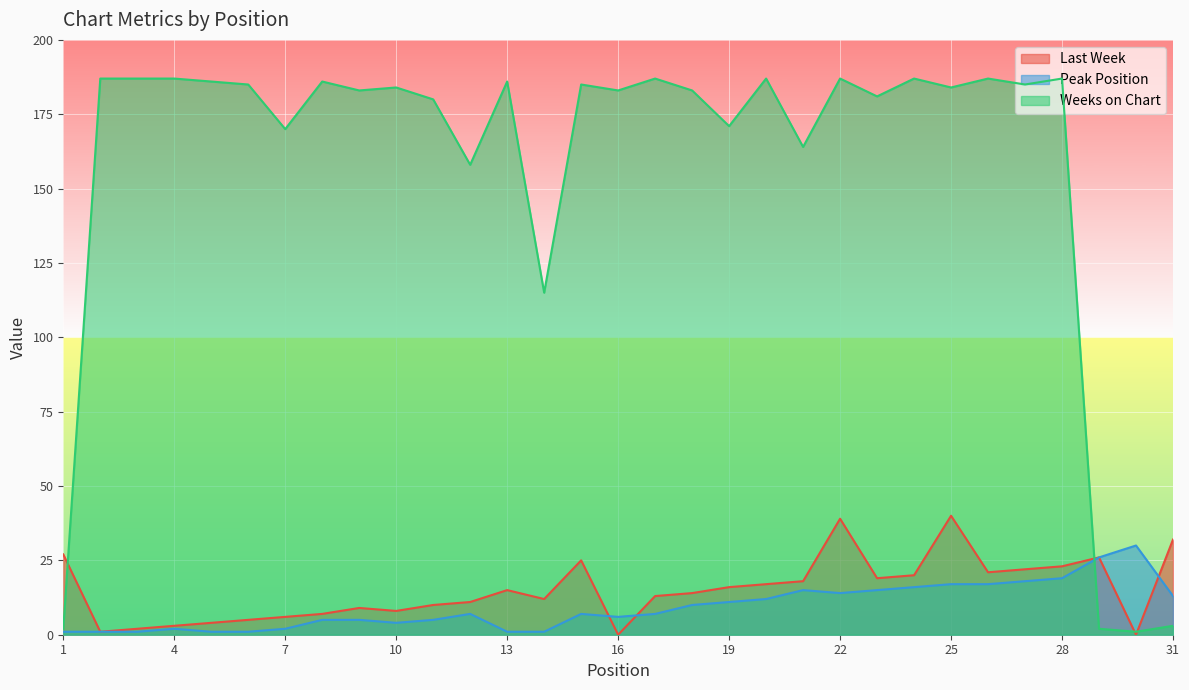

What is the sum of all Weeks on Chart values?

4860